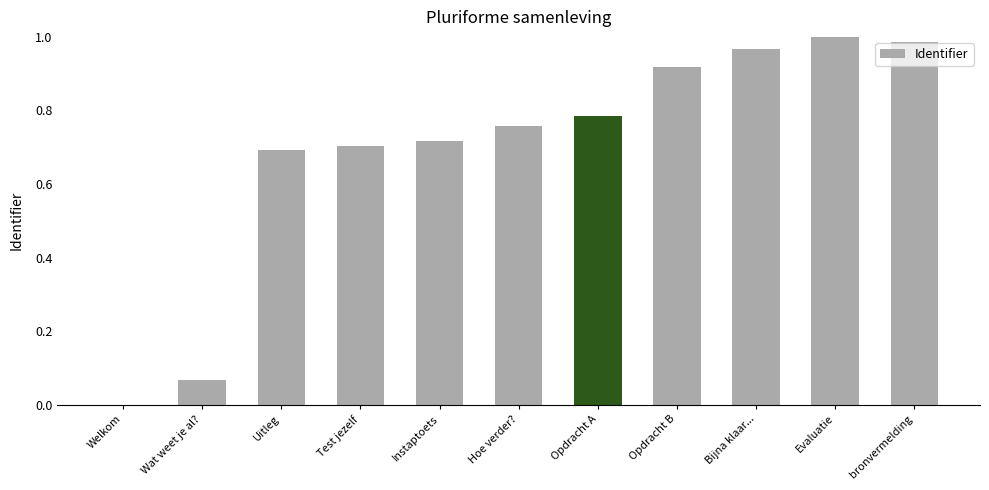

What is the sum of all values?

7.6